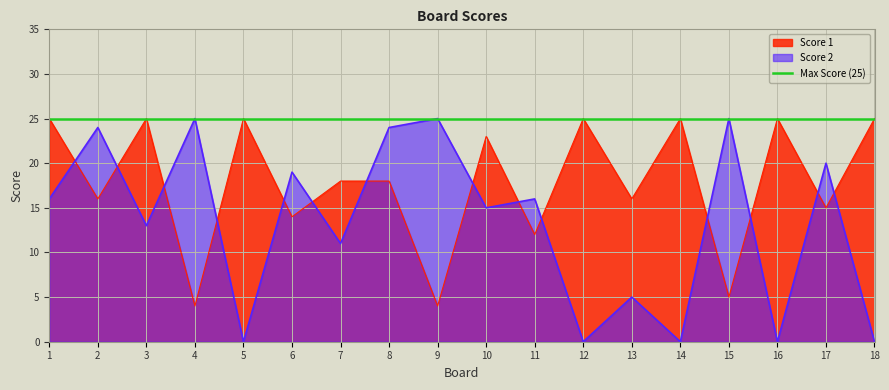

Which series has the largest total across all categories?

Score 1